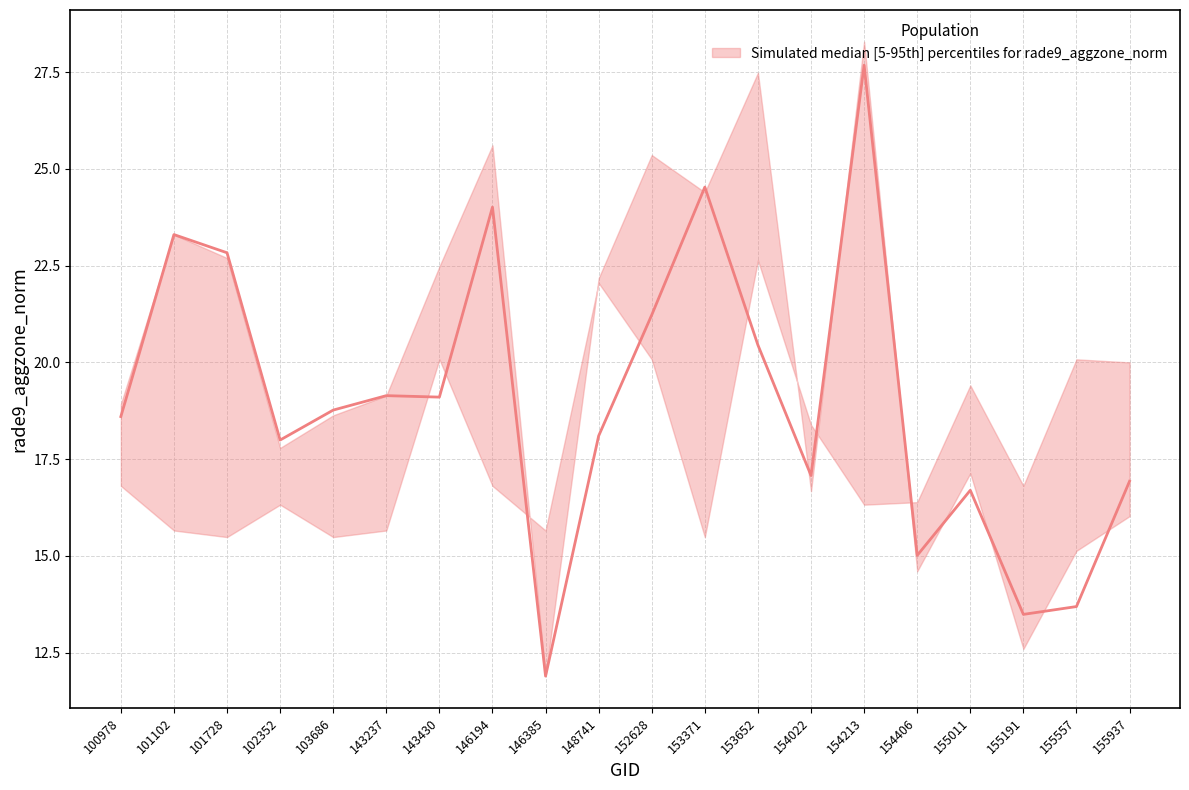

At which label does upper first exceed 19?

101102